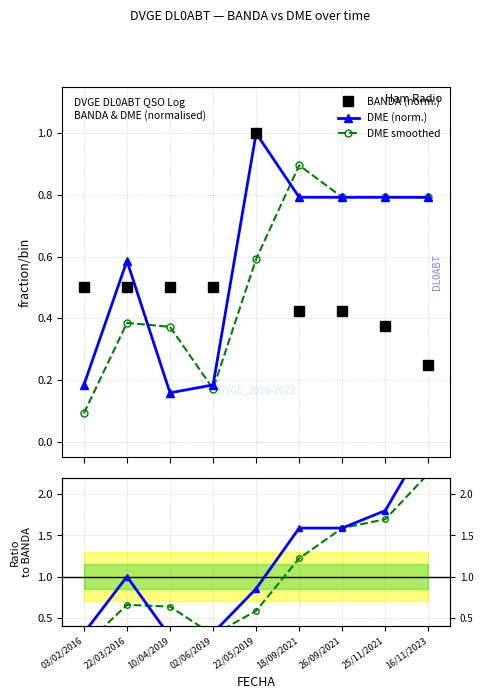

At which category is the sum across all series the highest?

16/11/2023